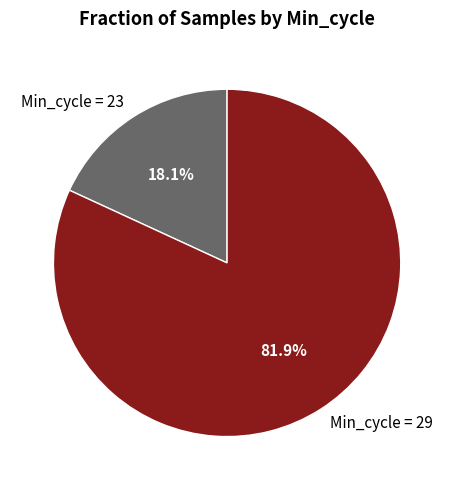

What is the smallest slice in the pie chart?

Min_cycle = 23